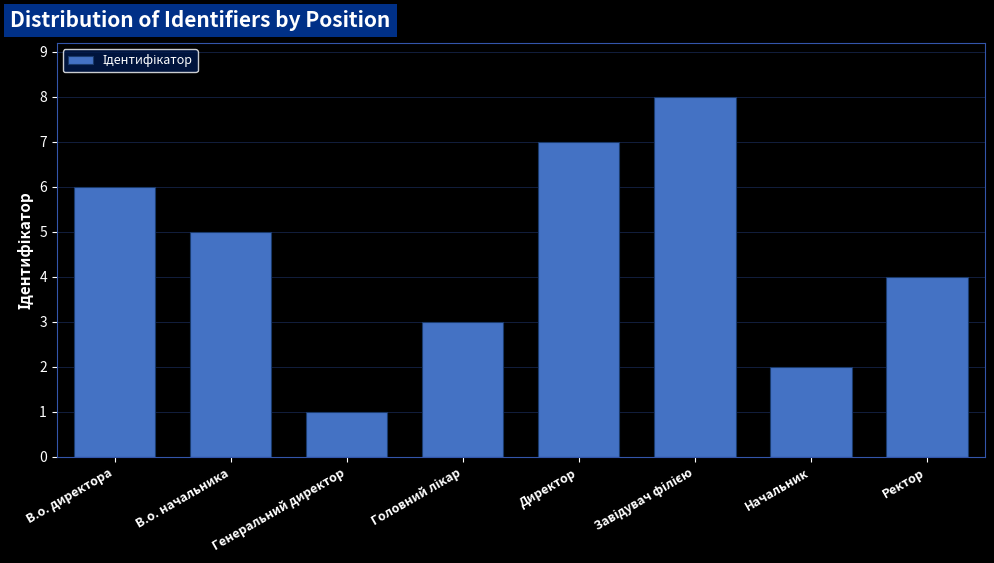

Is it true that the value at Ректор is 5?

False